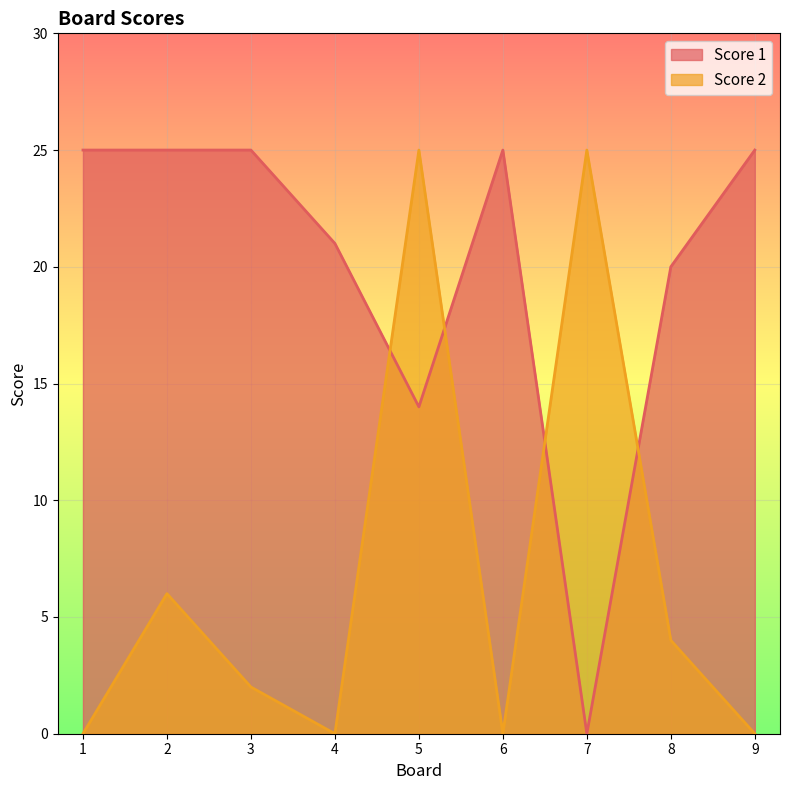

True or false: Score 2 has a value of 6 at 2.

True